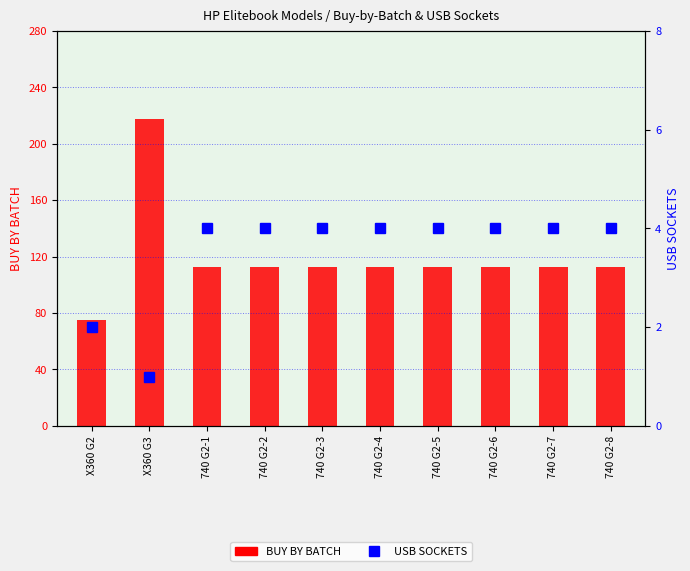

List the series in order of their overall mean, lowest first.

USB SOCKETS, BUY BY BATCH